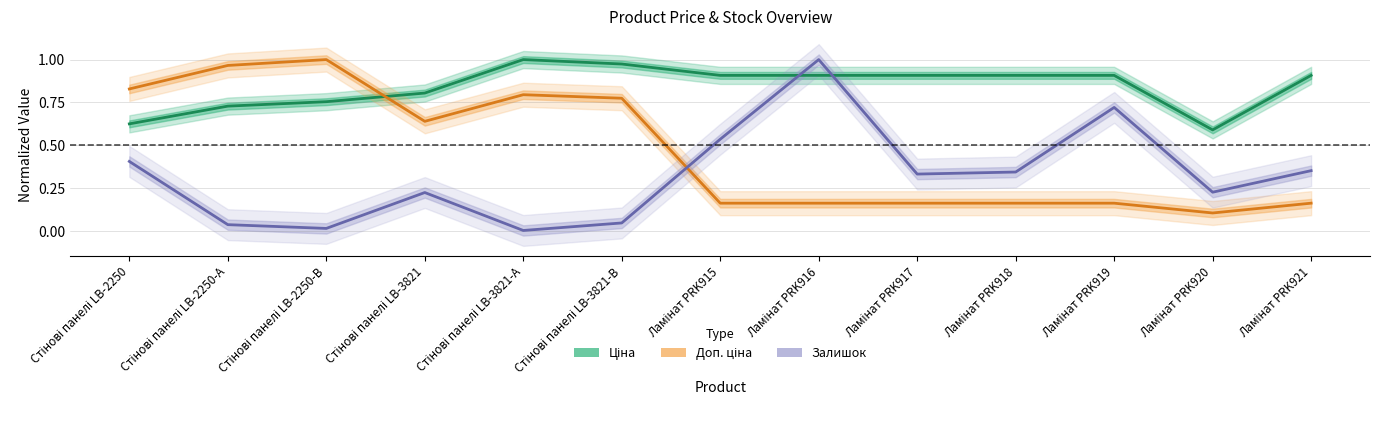

What are all the series names shown in the legend?

Ціна, Доп. ціна, Залишок